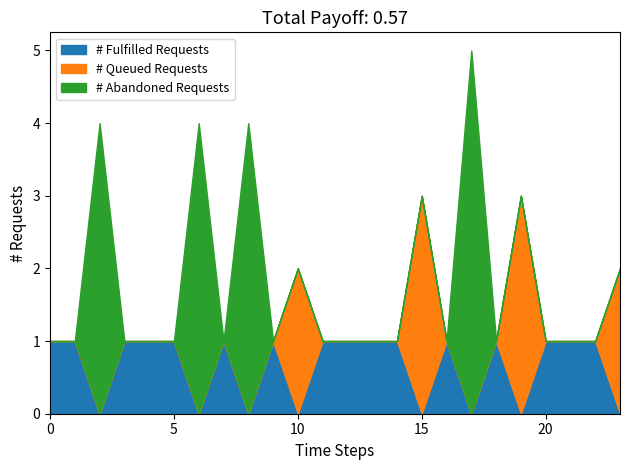

Is it true that # Queued Requests equals 0 at 1?

False